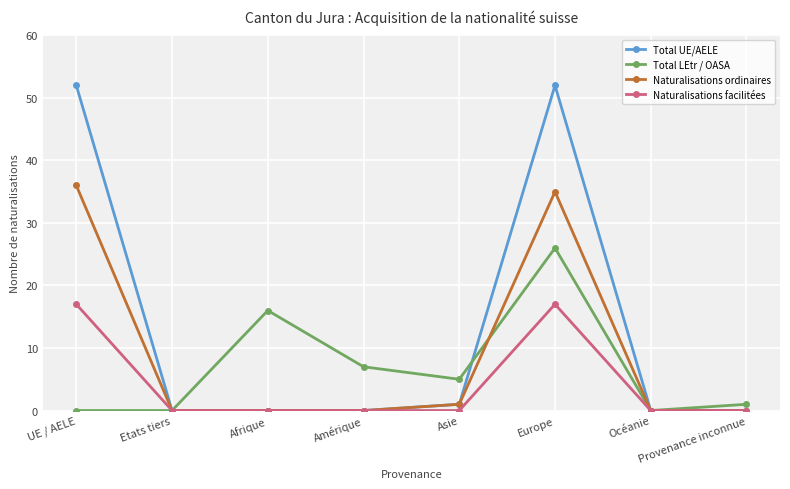

At which category is the sum across all series the highest?

Europe